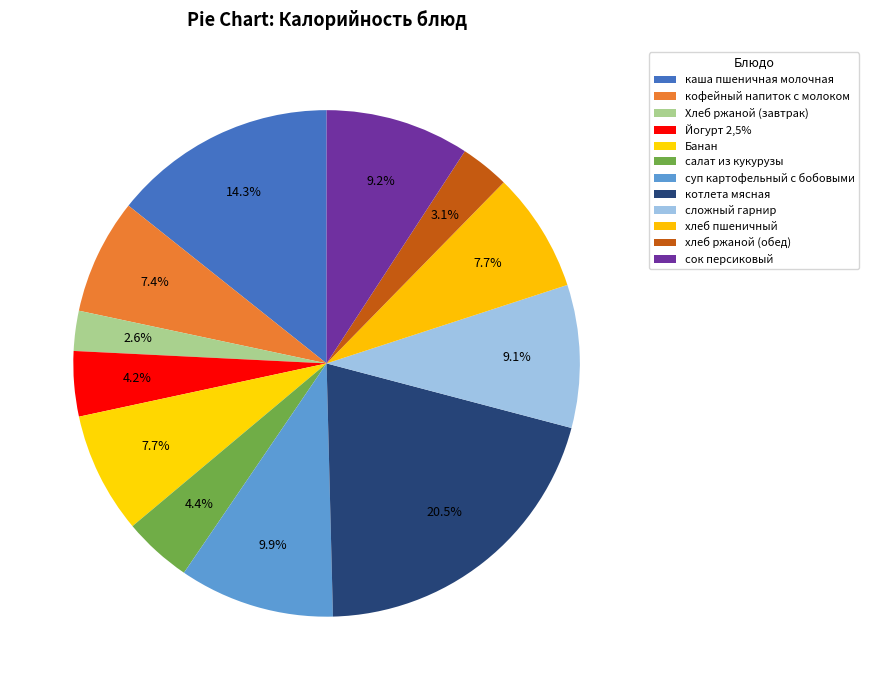

How many slices are in this pie chart?

12